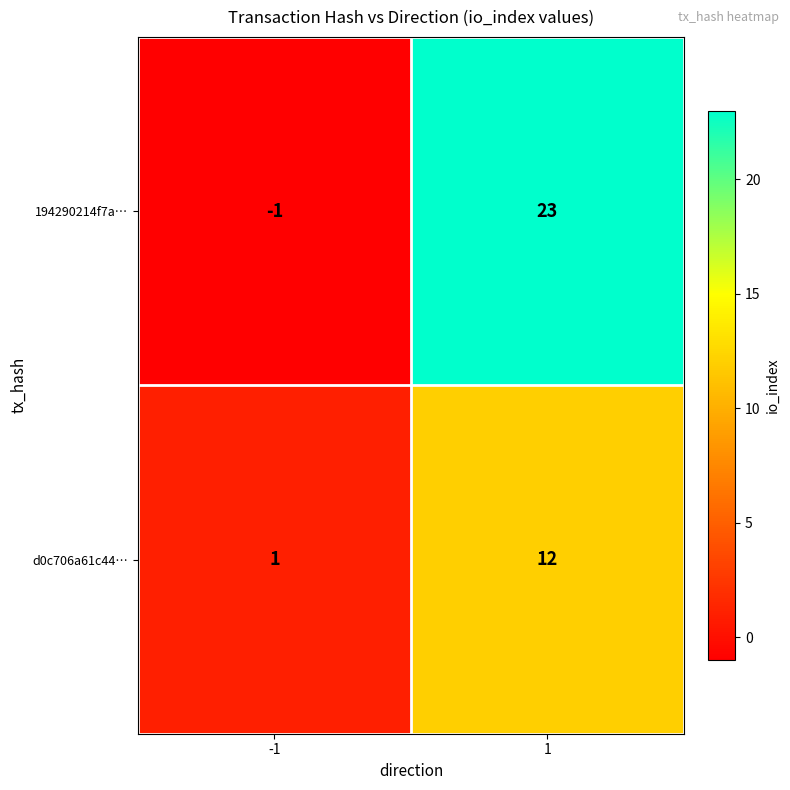

What is the greatest value displayed?

23